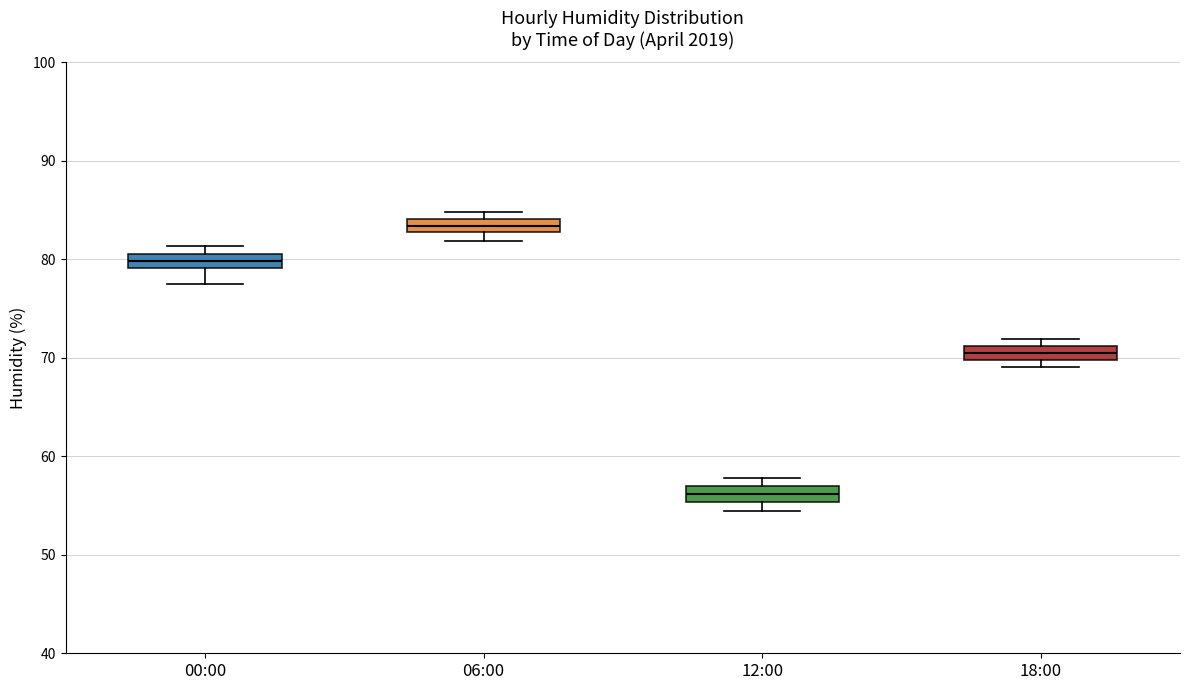

Where is the upper edge of the box for 06:00 on the y-axis? The values are not printed on the chart, so give them approximately, as read against the axis.

84